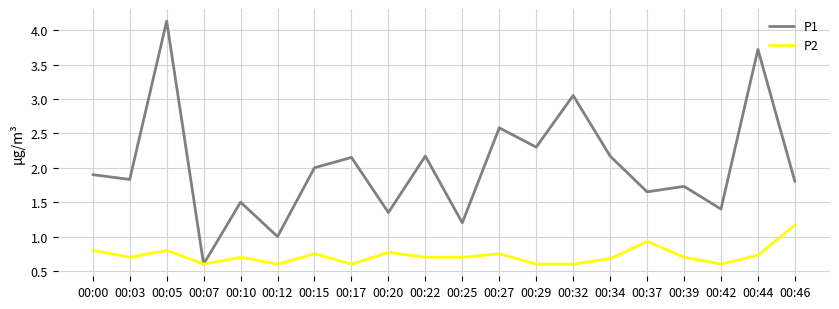

What is the total value across all series at 00:44?

4.5